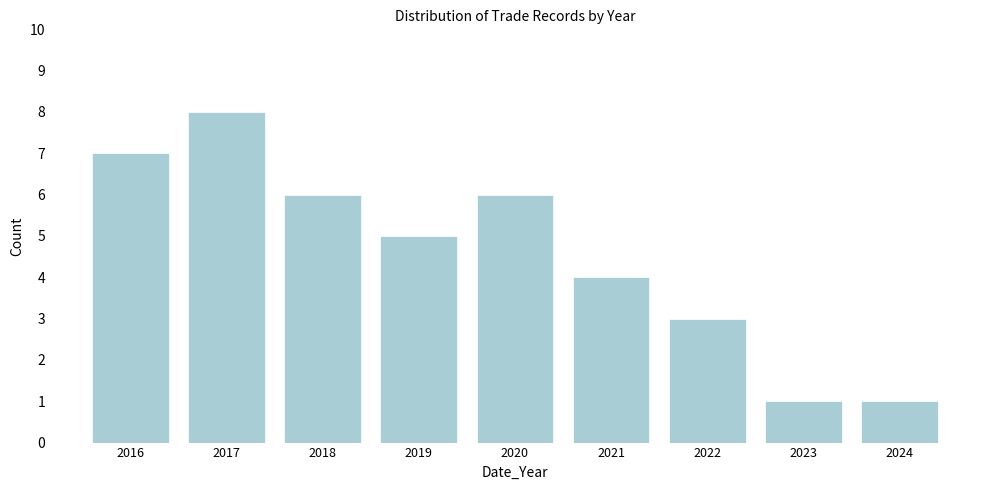

Reading right to left, extract all data points from this chart.

1	1	3	4	6	5	6	8	7